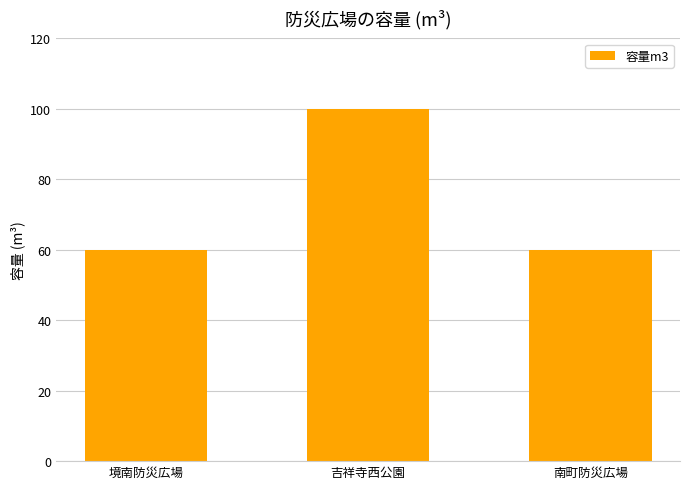

True or false: the data shows 88 at 南町防災広場.

False